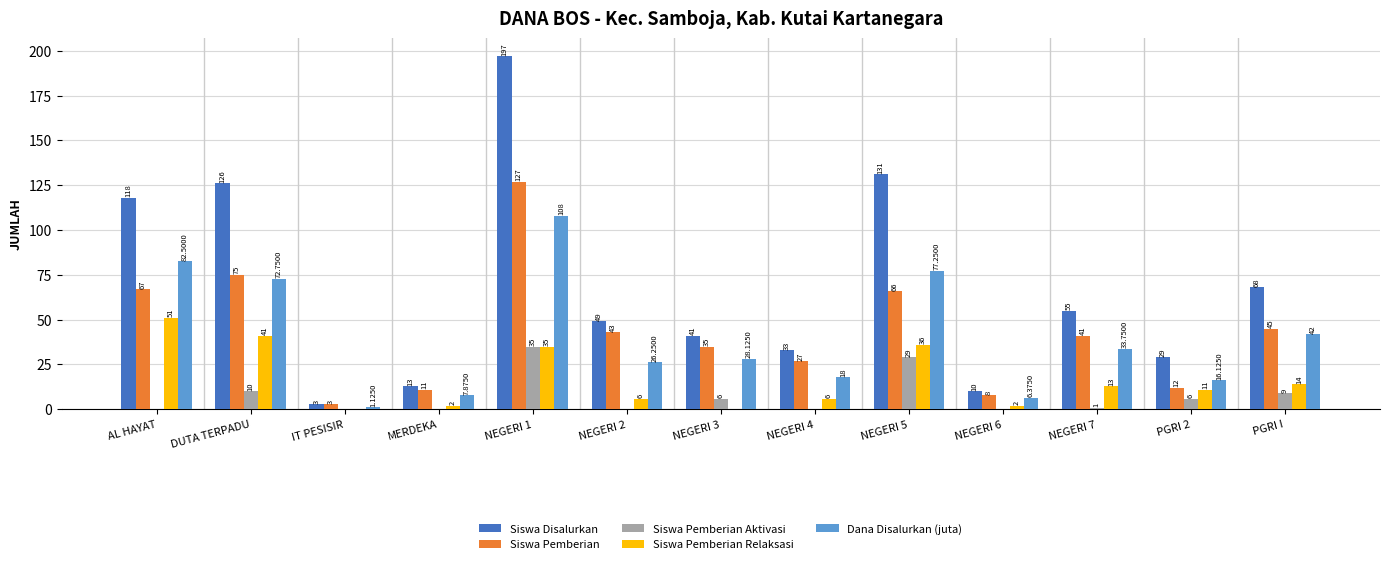

What are all the series names shown in the legend?

Siswa Disalurkan, Siswa Pemberian, Siswa Pemberian Aktivasi, Siswa Pemberian Relaksasi, Dana Disalurkan (juta)